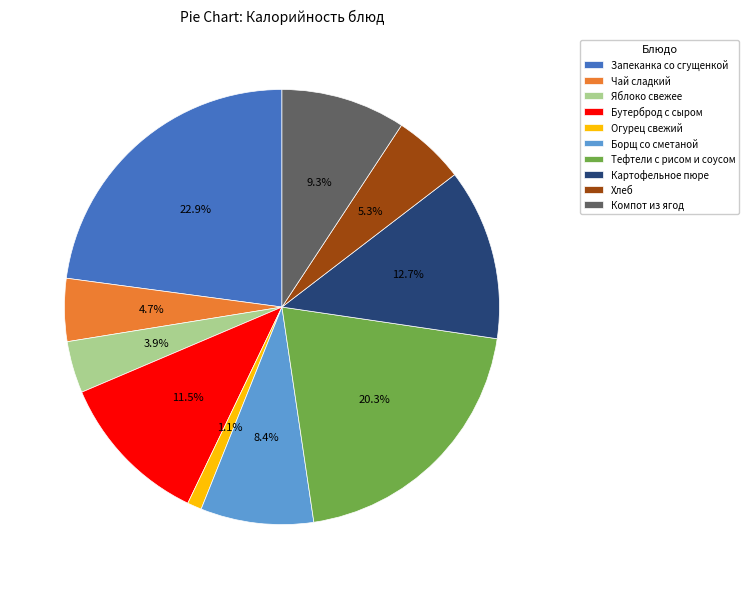

To the nearest percent, what is the average slice percentage?

10%